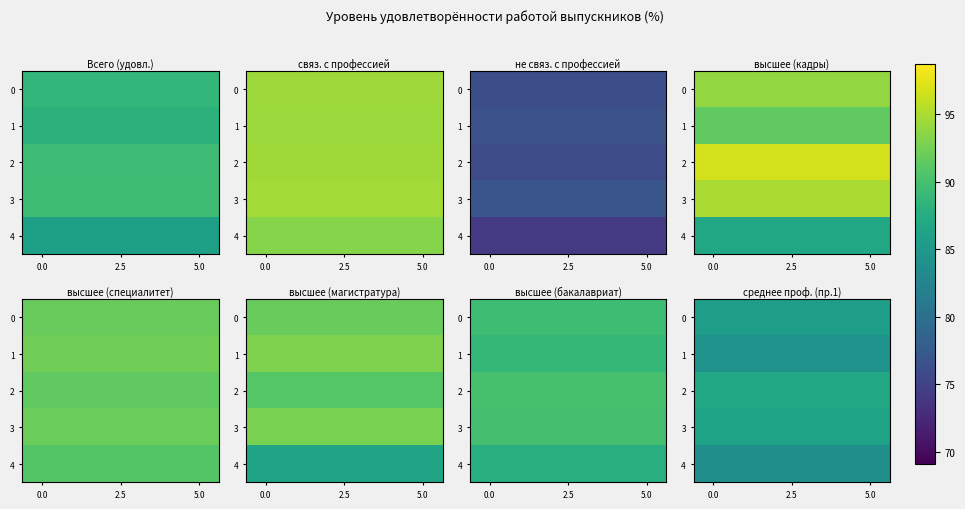

What is the difference between the highest and lowest values at 3?

3.0